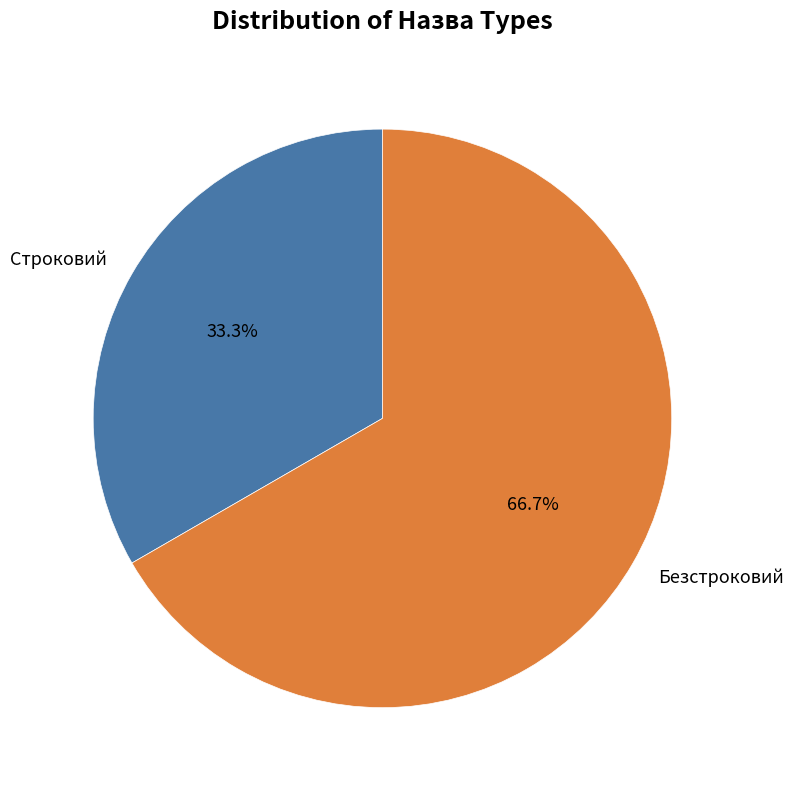

To the nearest percent, what is the average slice percentage?

50%